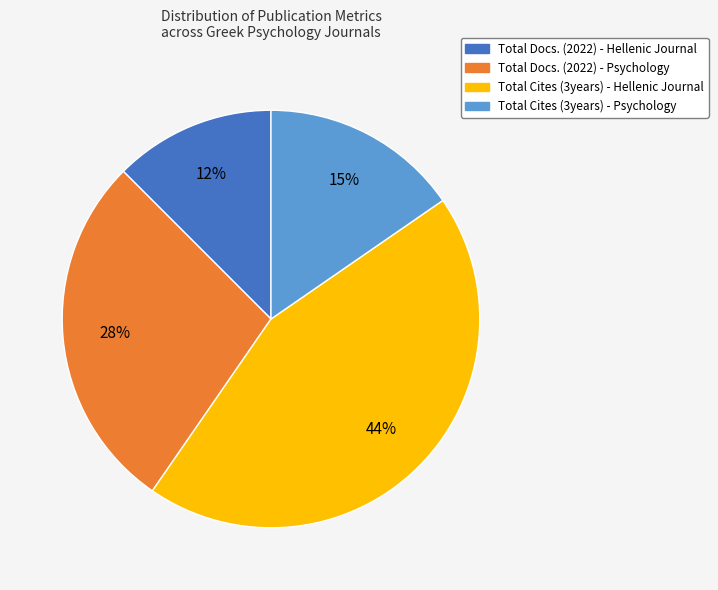

Rank the categories by value from highest to lowest.

Total Cites (3years) - Hellenic Journal, Total Docs. (2022) - Psychology, Total Cites (3years) - Psychology, Total Docs. (2022) - Hellenic Journal